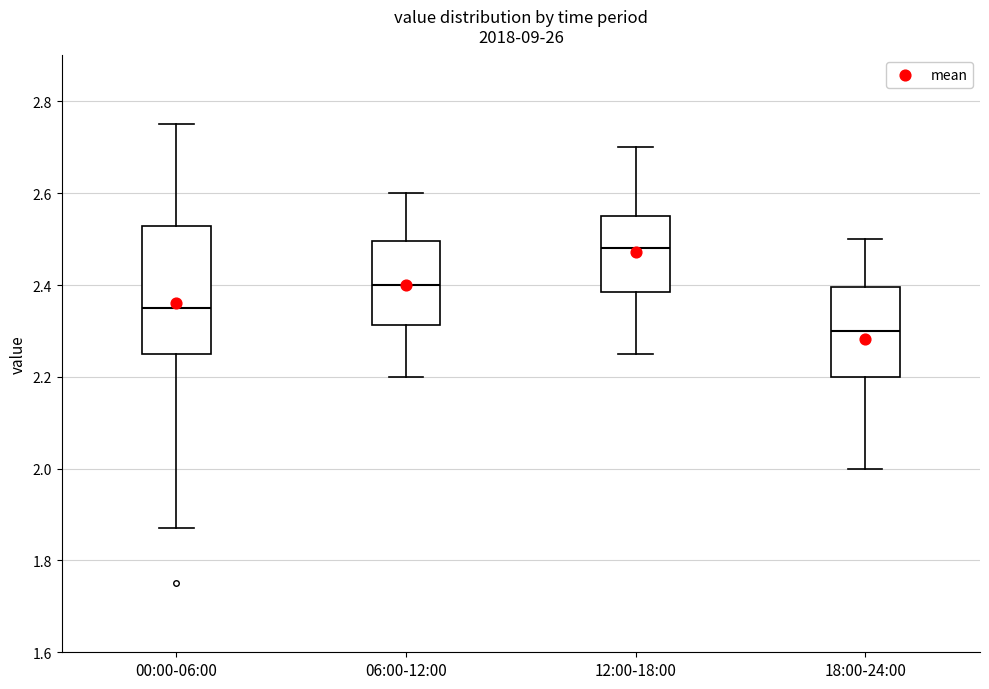

Which box has the lowest median line?

18:00-24:00